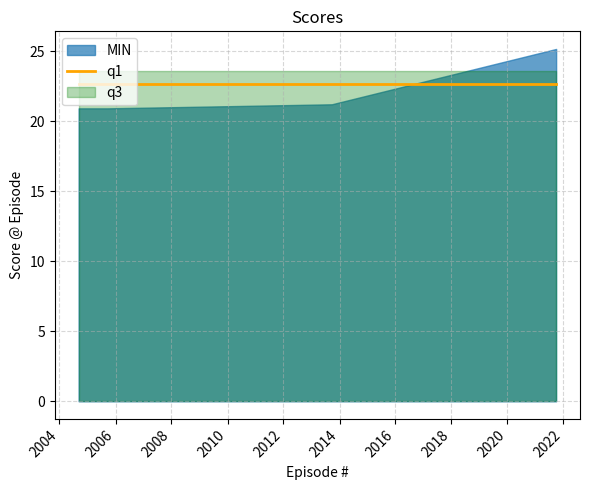

Rank the series by their maximum value, from highest to lowest.

MIN, q3, q1